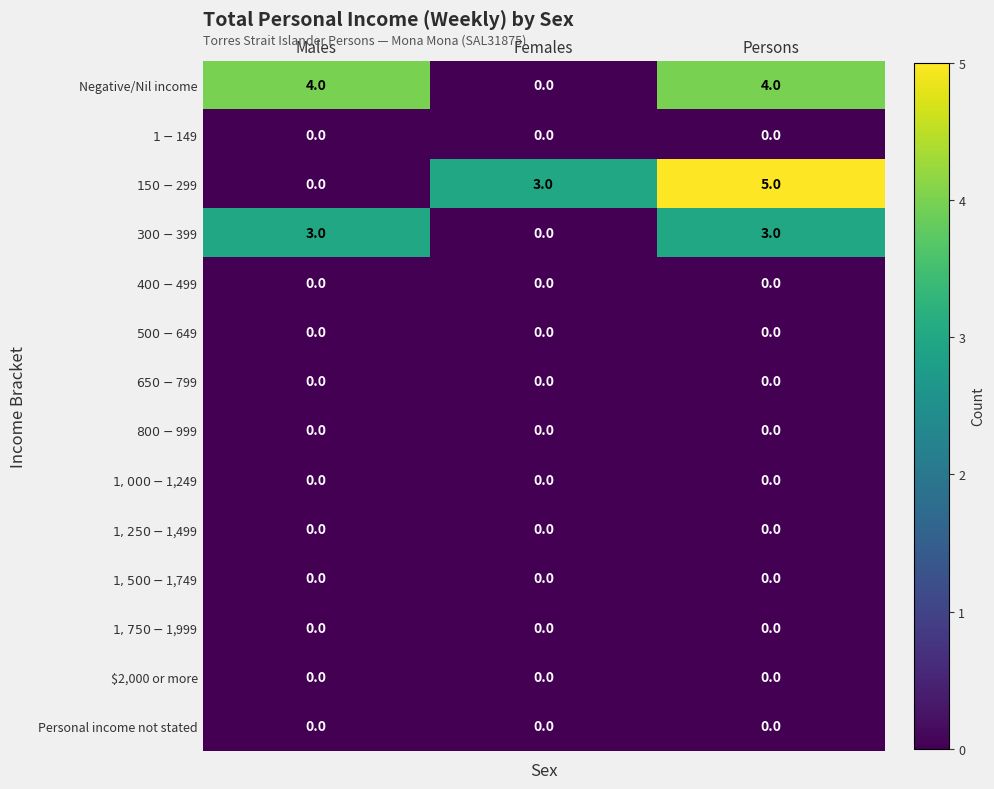

How many categories are shown in the chart?

3